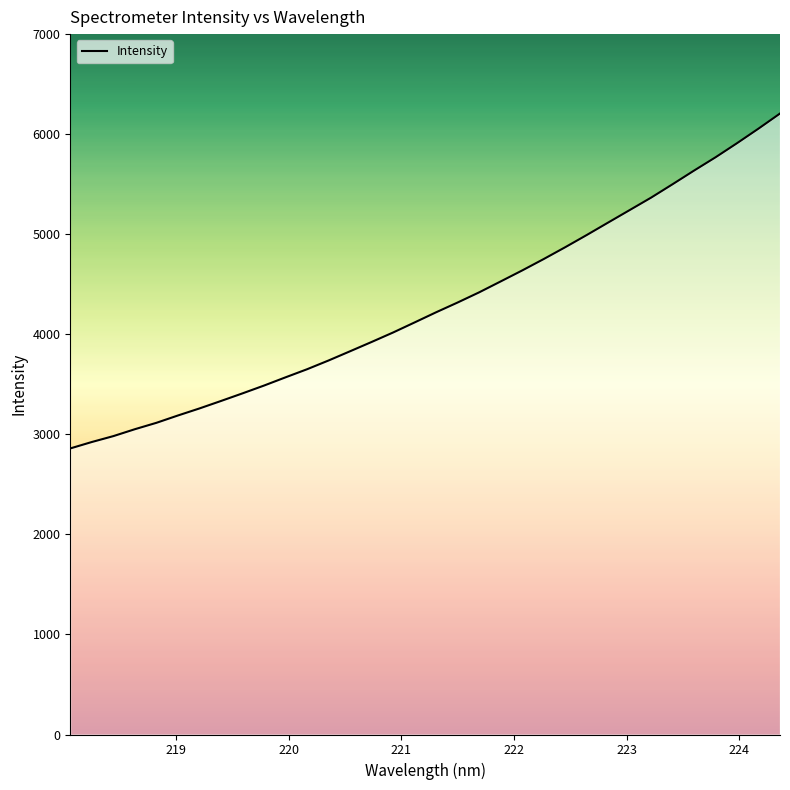

List the labels in order of value, largest first.

224.3616, 224.1709, 223.9802, 223.7895, 223.5987, 223.408, 223.2172, 223.0264, 222.8355, 222.6447, 222.4538, 222.263, 222.0721, 221.8812, 221.6902, 221.4993, 221.3083, 221.1174, 220.9264, 220.7354, 220.5444, 220.3533, 220.1623, 219.9712, 219.7801, 219.589, 219.3979, 219.2067, 219.0156, 218.8244, 218.6332, 218.442, 218.2508, 218.0596